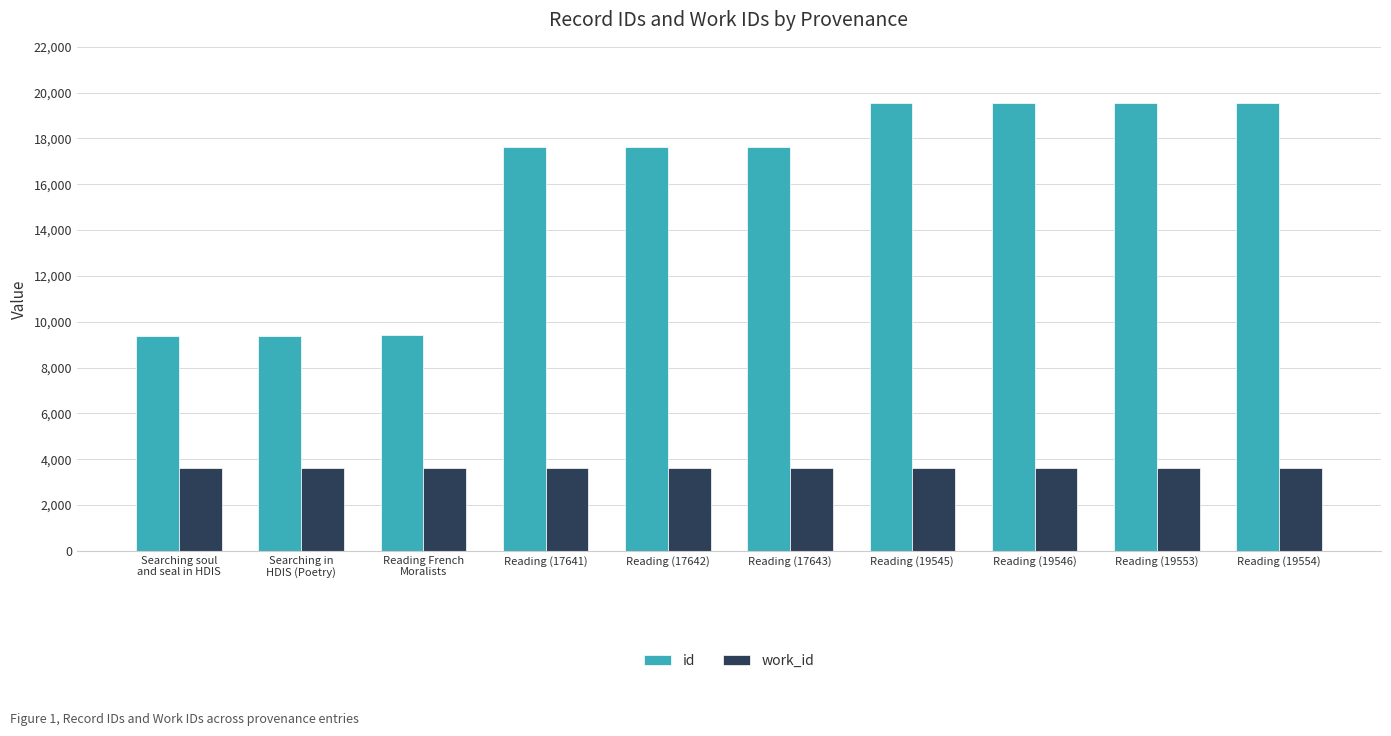

What is the minimum value for id?

9393